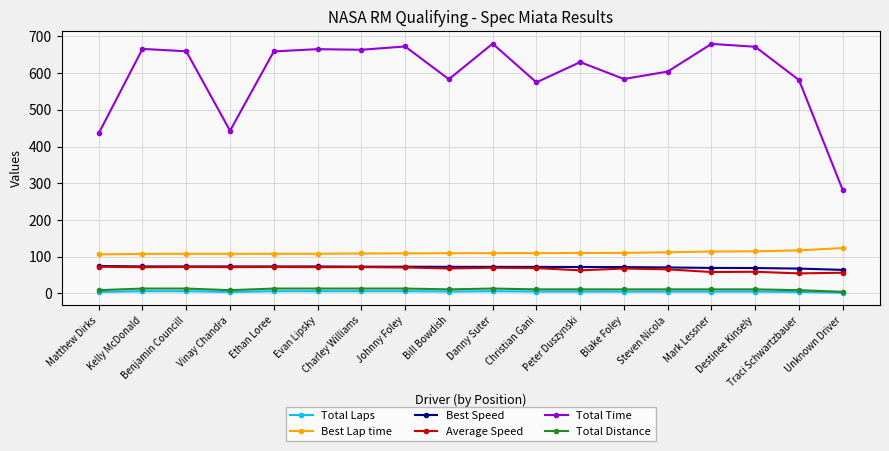

What is the maximum value shown in the chart?

680.1